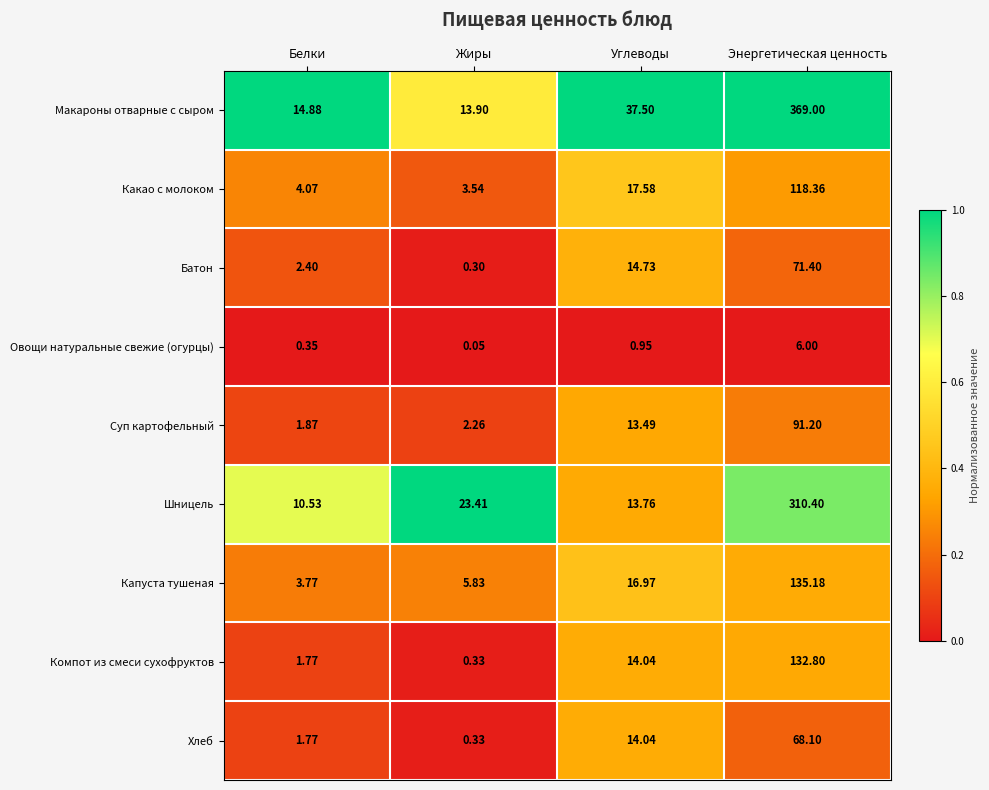

Which series has the largest total across all categories?

Макароны отварные с сыром